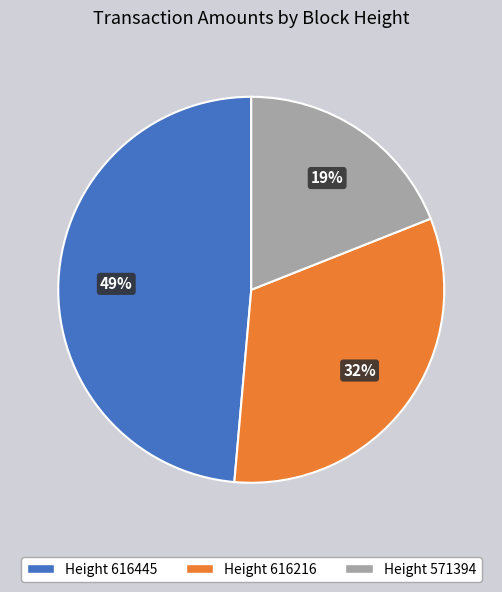

Is there a majority slice in this chart?

No